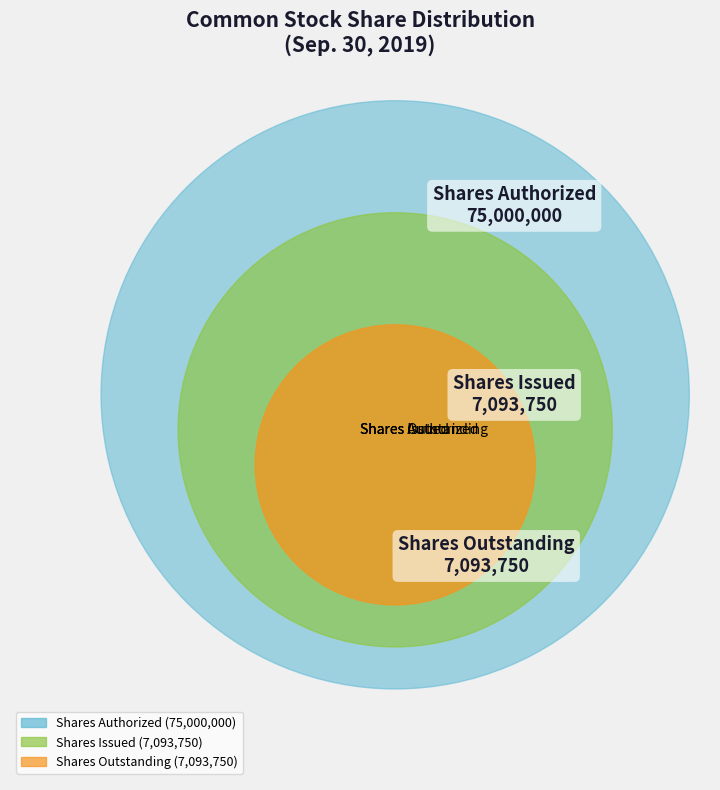

What percentage do Shares Authorized and Shares Issued together represent?

92.0%